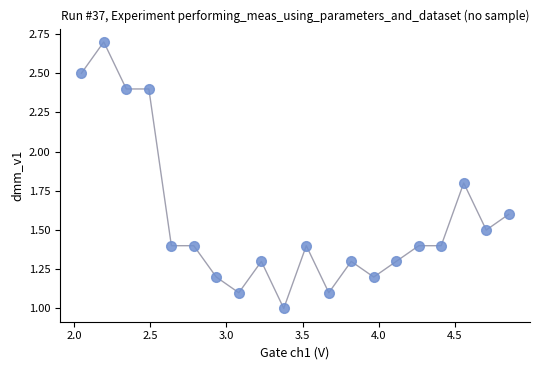

What is the range of Y values (max minus min)?

1.7